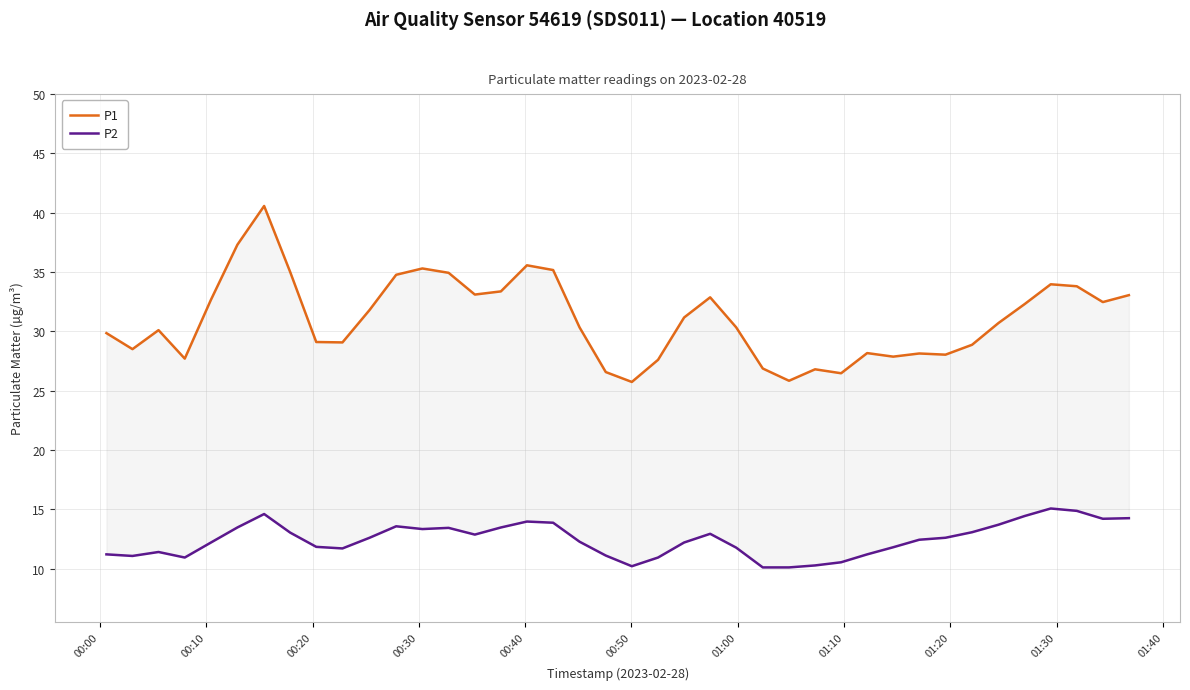

Rank the series by their maximum value, from lowest to highest.

P2, P1